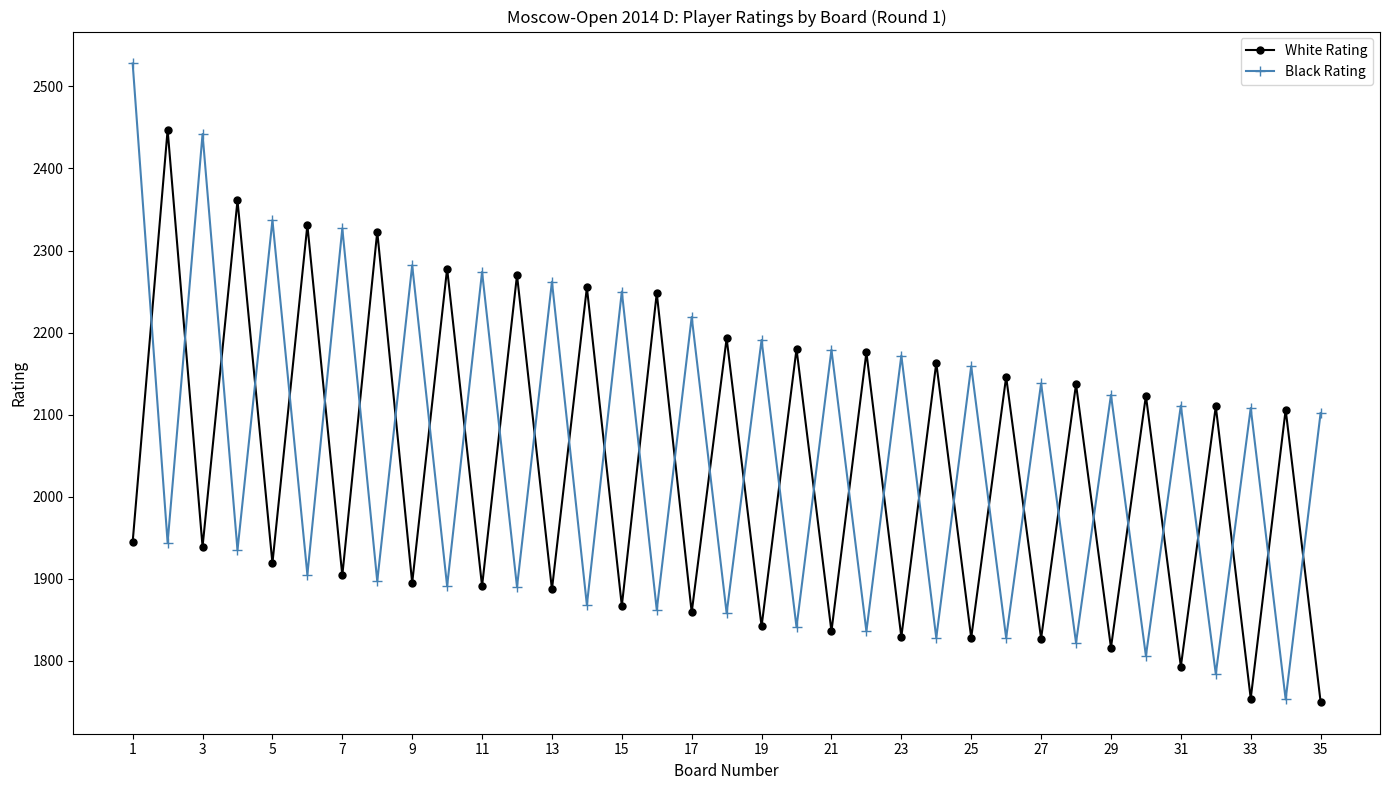

In White Rating, how many points are higher than both neighbors (excluding endpoints)?

17